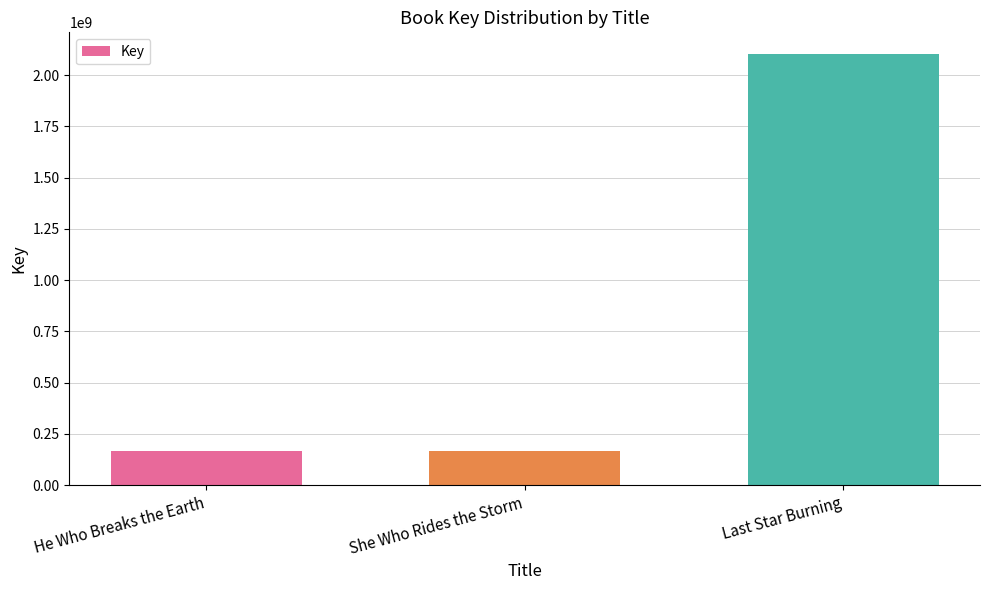

The chart shows a value of 60894696 at She Who Rides the Storm. True or false?

False